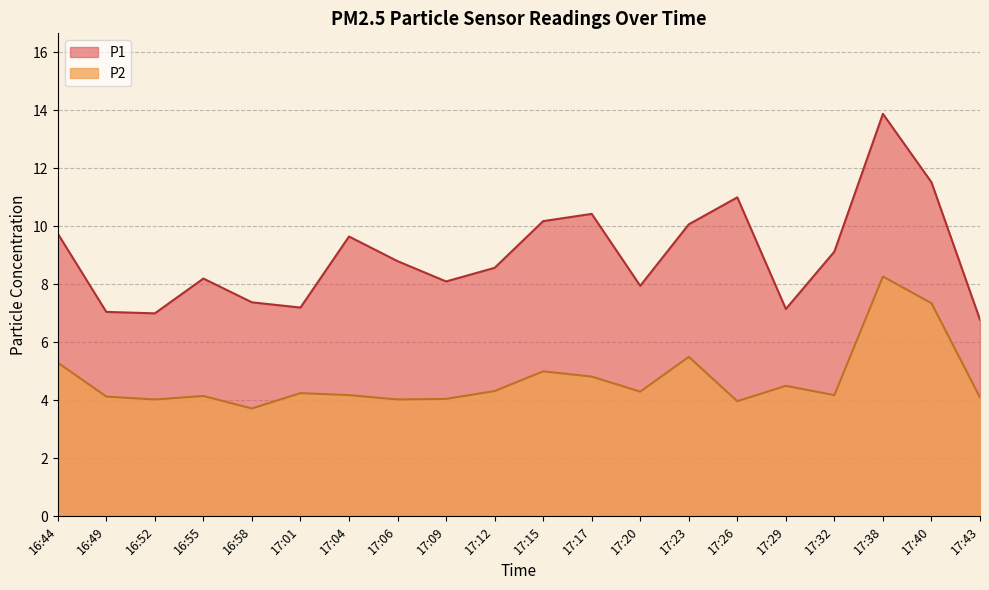

Which series has the largest total across all categories?

P1